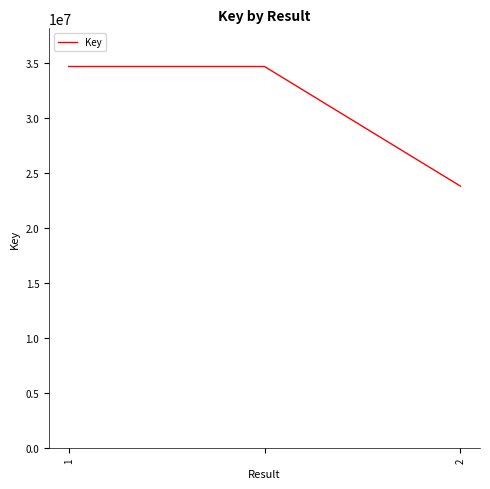

What is the minimum value shown in the chart?

23825632